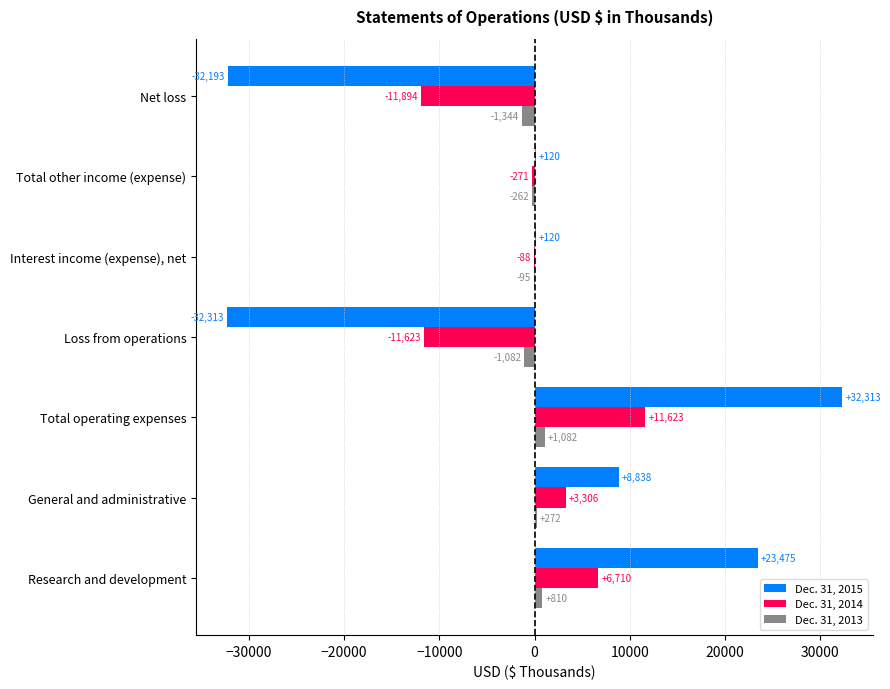

Which series changed the most between Research and development and Total operating expenses?

Dec. 31, 2015